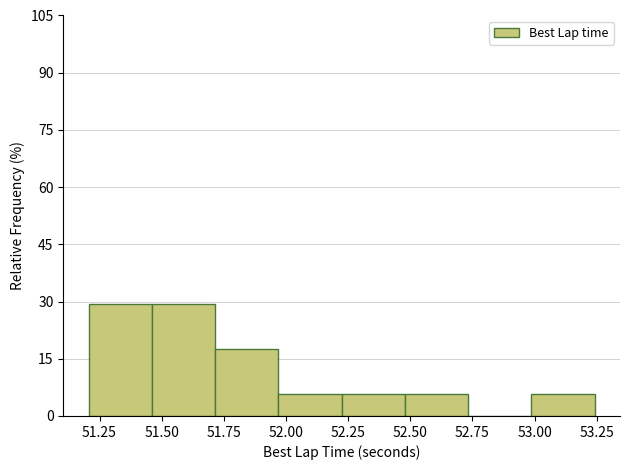

Reading left to right, list every bar in this chart as the range it spans on the x-axis followed by its height. Neither the bar edges nor the heights are printed on the chart, so give them approximately, as read against the axes.

51.20 to 51.45: 30
51.45 to 51.70: 30
51.70 to 51.95: 18
51.95 to 52.20: 6
52.20 to 52.50: 6
52.50 to 52.75: 6
52.75 to 53.00: 0
53.00 to 53.25: 6